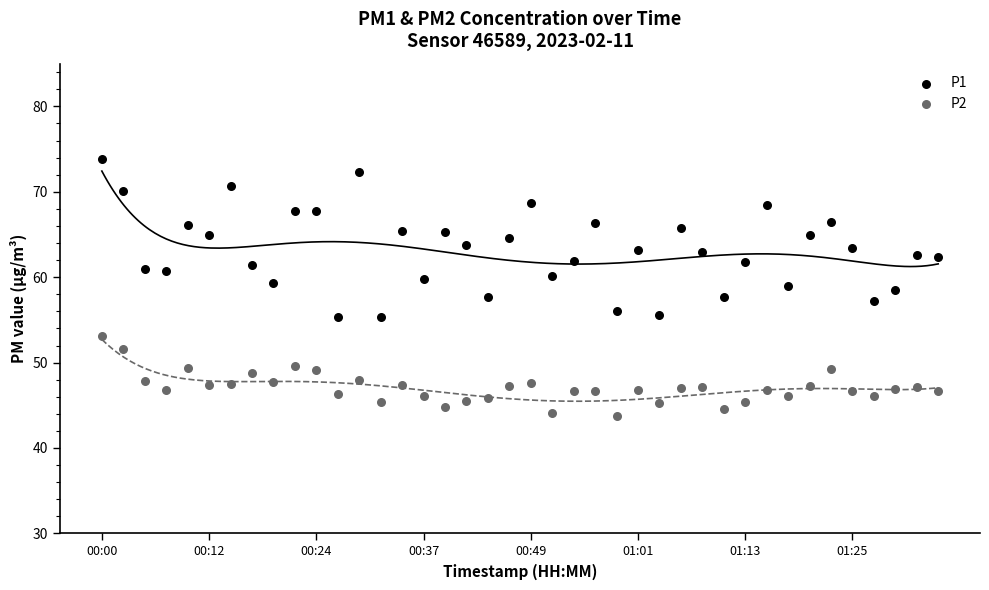

Which series reaches the minimum Y coordinate?

P2